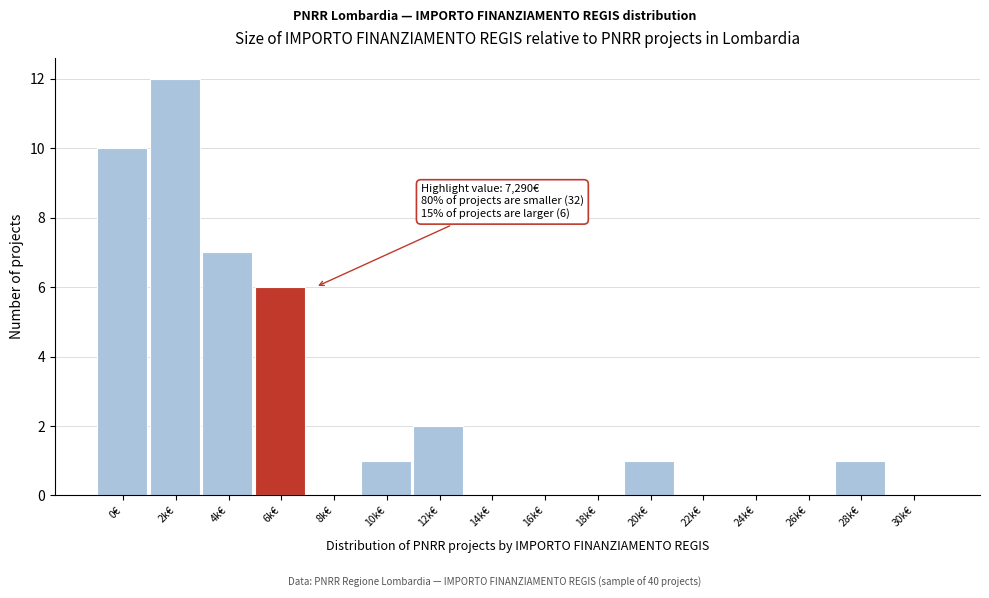

Reading right to left, transcribe all the data shown in this chart.

30k€=0	28k€=1	26k€=0	24k€=0	22k€=0	20k€=1	18k€=0	16k€=0	14k€=0	12k€=2	10k€=1	8k€=0	6k€=6	4k€=7	2k€=12	0€=10